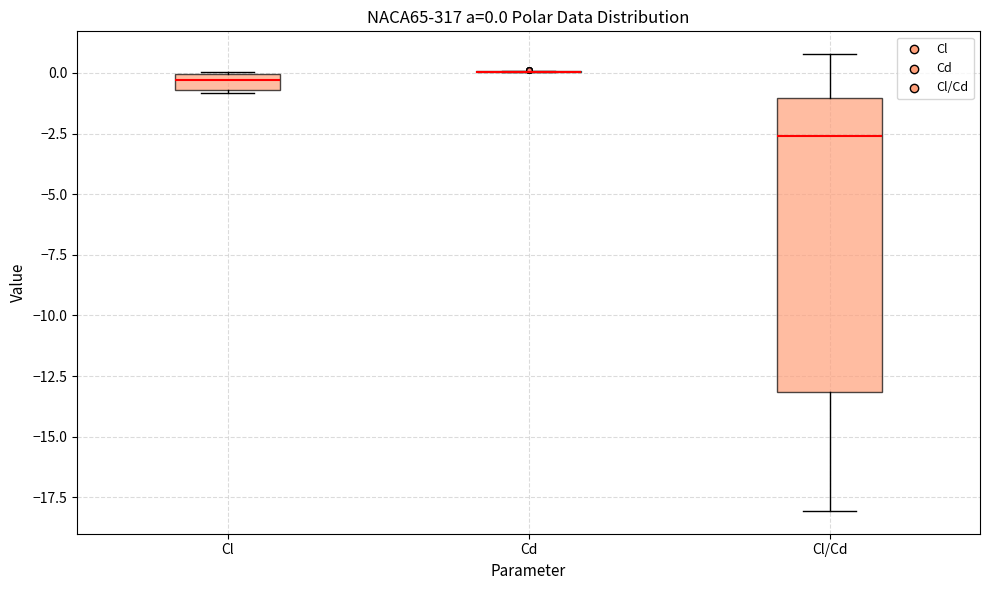

Which box is the tallest, from its lower edge to its upper edge?

Cl/Cd